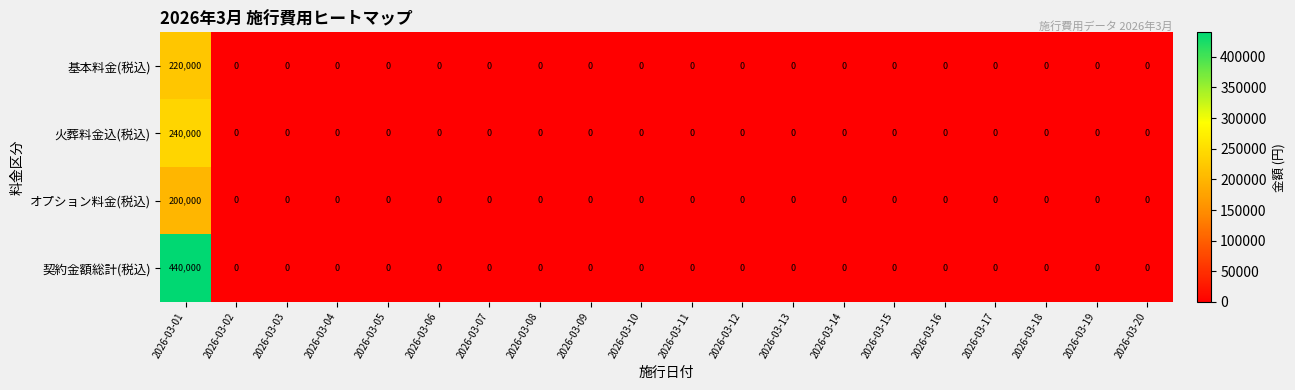

Which series has the widest spread of values?

契約金額総計(税込)